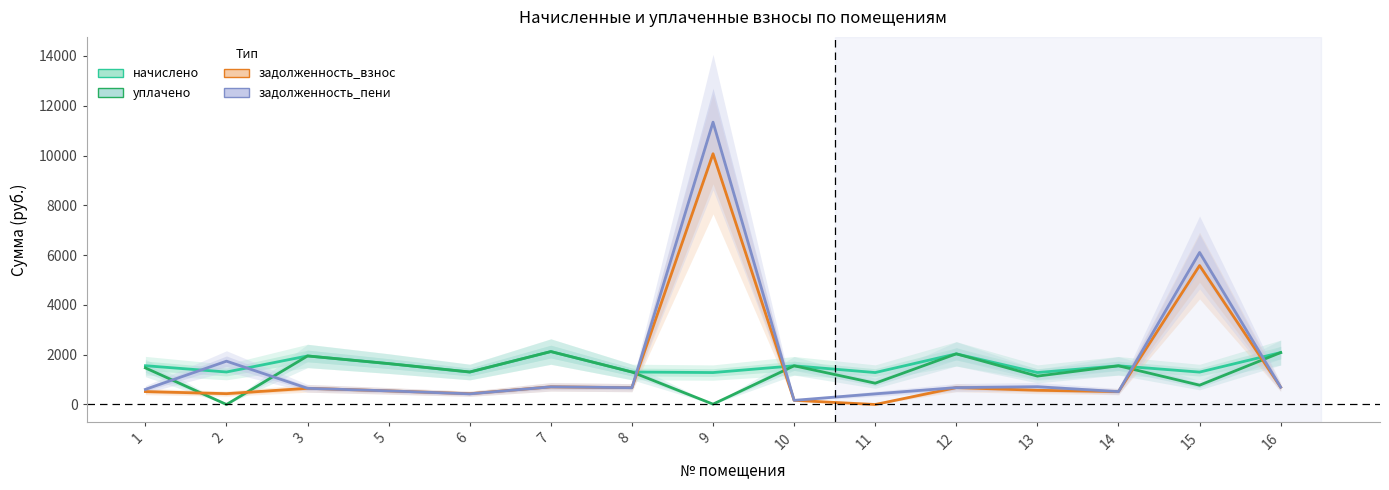

What is the total value across all series at 12?

5425.7